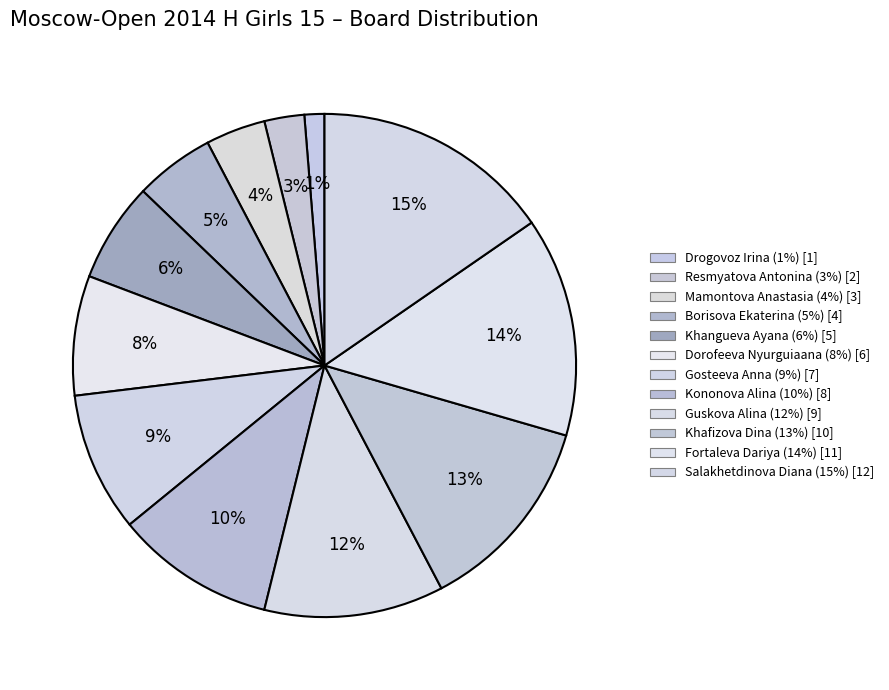

How many slices are in this pie chart?

12